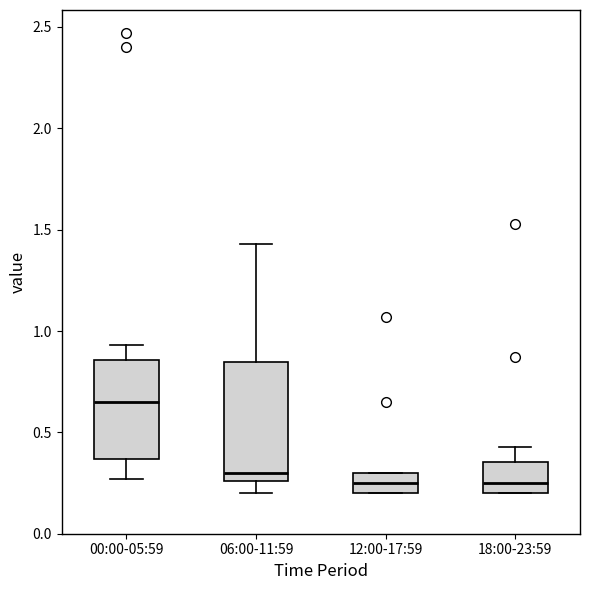

Reading left to right, transcribe this box plot: for each box, give where its median line is, the range the box spans, and where its two whiskers end, as read against the y-axis. The values are not printed on the chart, so give them approximately, as read against the axis.

00:00-05:59: median 0.65, box 0.35 to 0.85, whiskers 0.25 to 0.95
06:00-11:59: median 0.30, box 0.25 to 0.85, whiskers 0.20 to 1.45
12:00-17:59: median 0.25, box 0.20 to 0.30, whiskers 0.20 to 0.30
18:00-23:59: median 0.25, box 0.20 to 0.35, whiskers 0.20 to 0.45